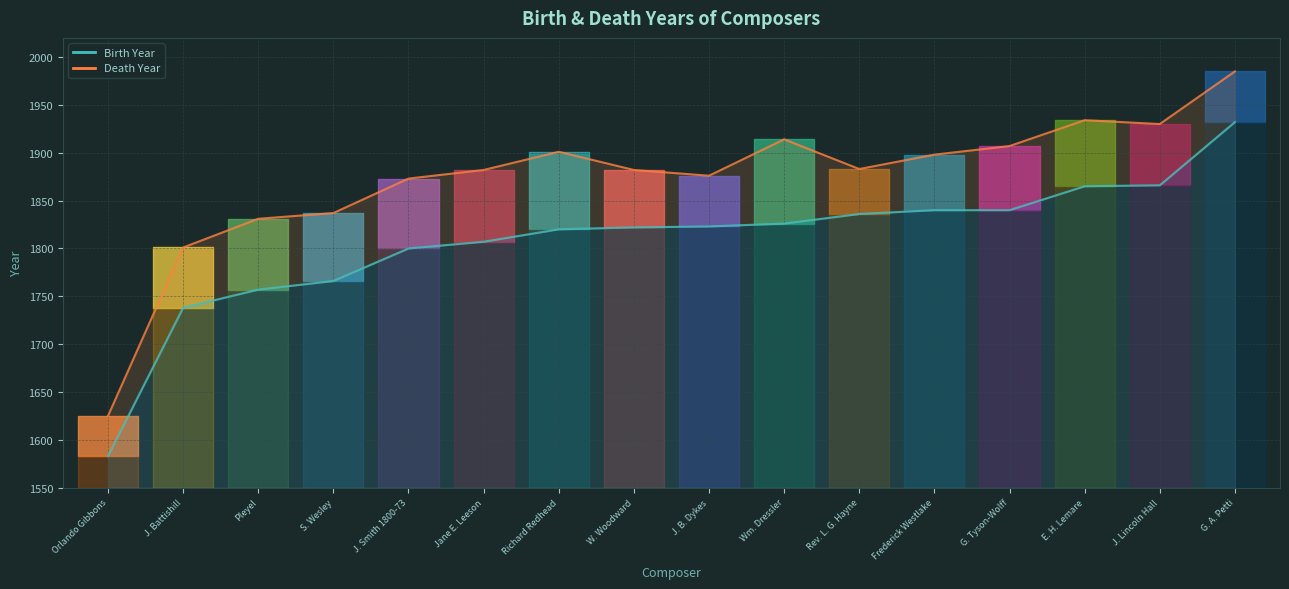

Which series has the largest total across all categories?

Death Year